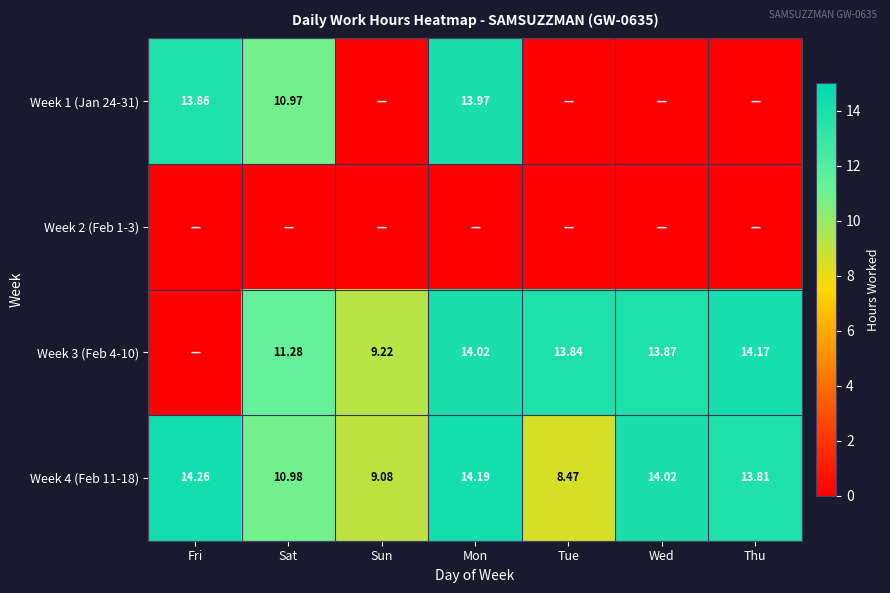

The value of Week 1 (Jan 24-31) at Fri is 13.9. True or false?

True